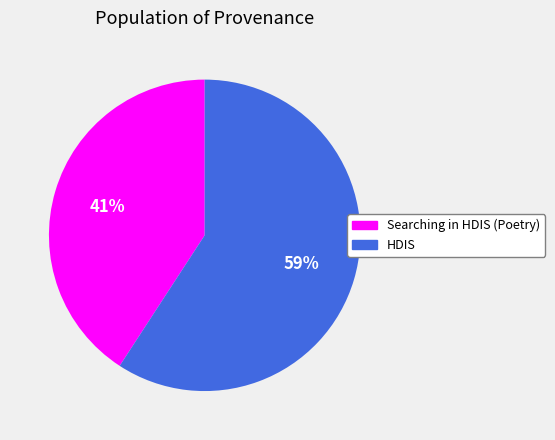

How many segments does this pie chart have?

2